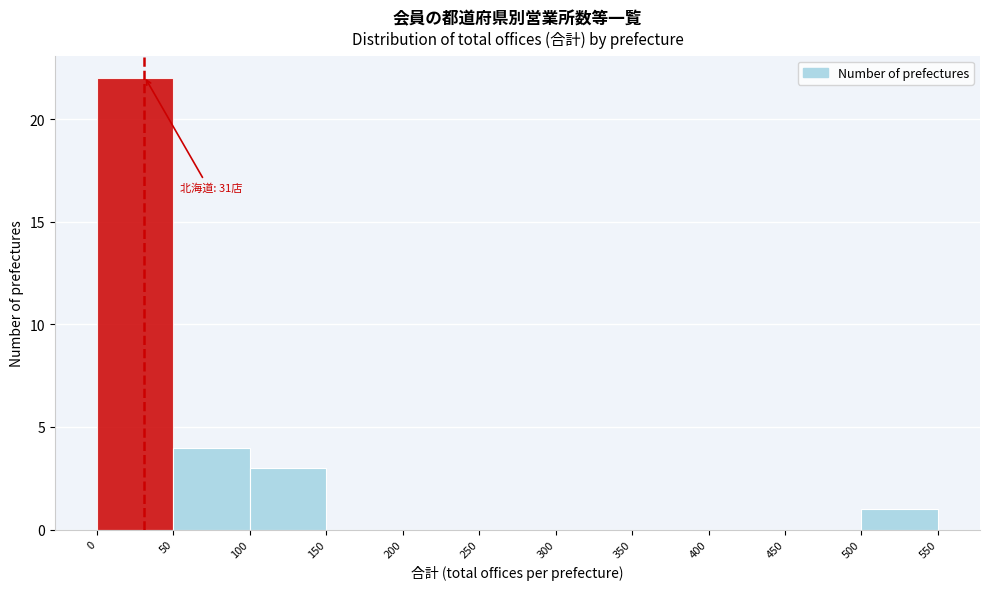

Which range on the x-axis has the tallest bar?

0 to 50